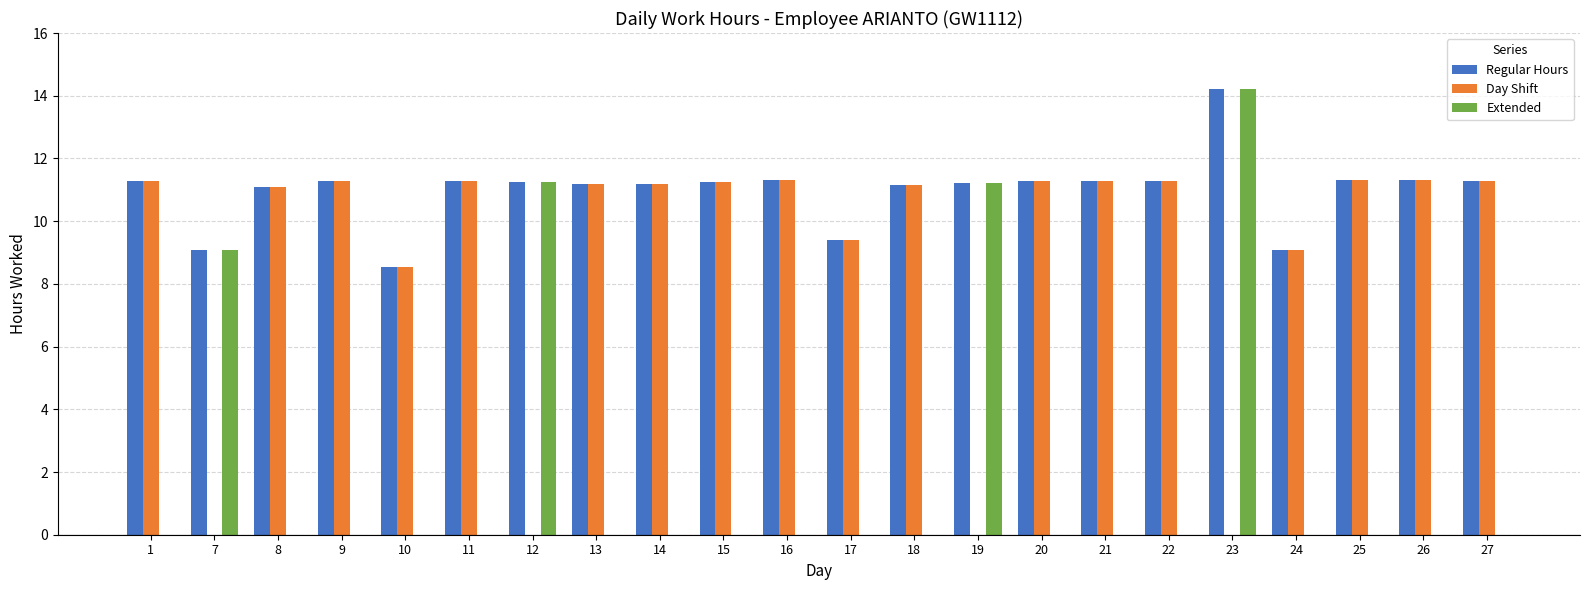

Where is Day Shift nearest to the value 5?

10